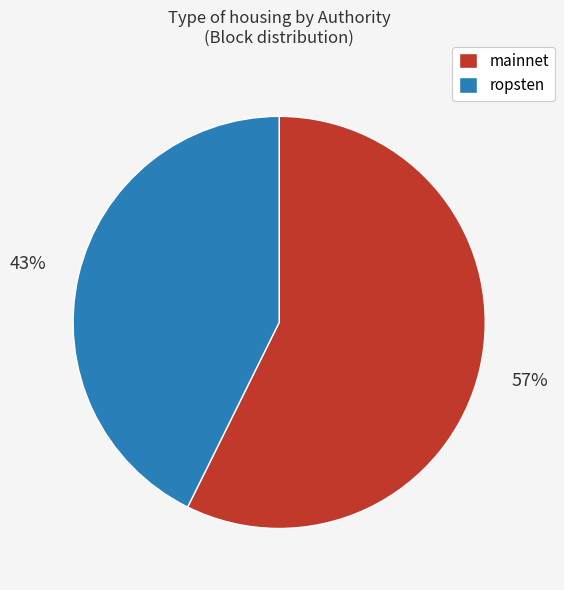

To the nearest percent, what is the average slice percentage?

50%